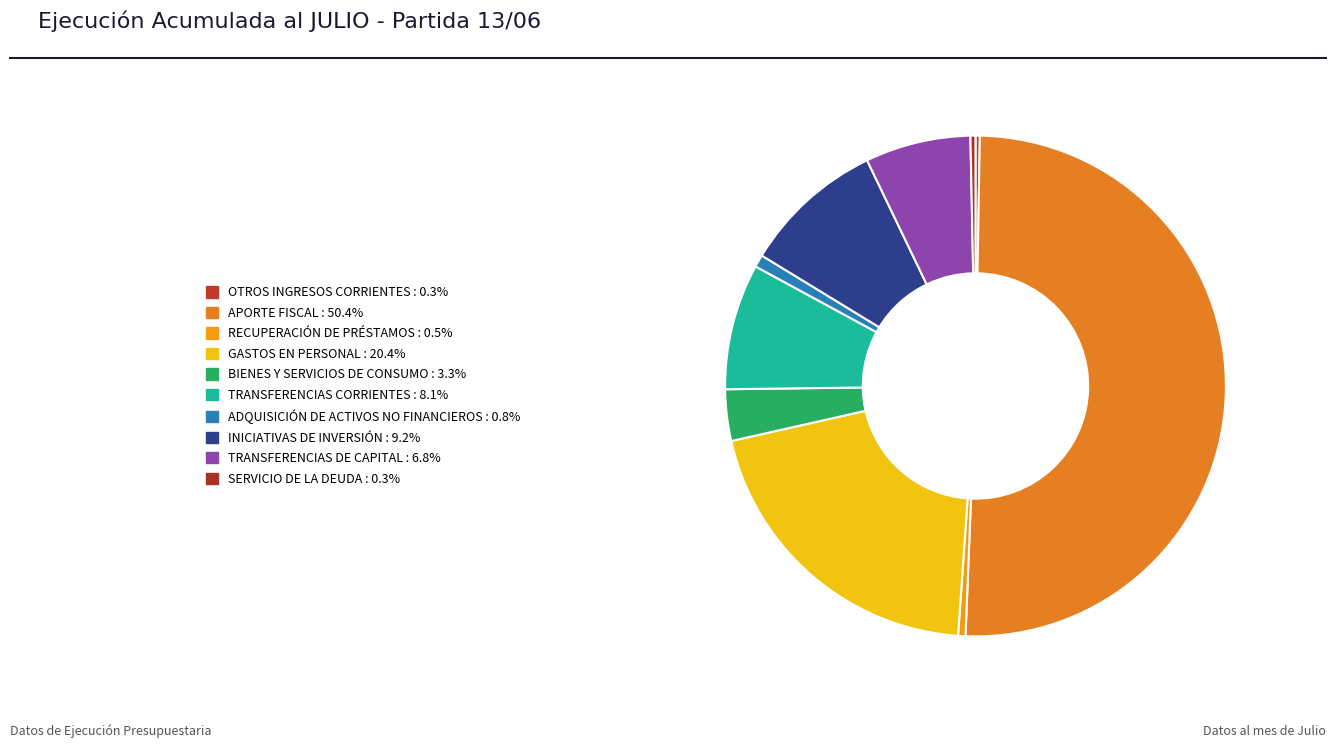

How many slices are in this pie chart?

10